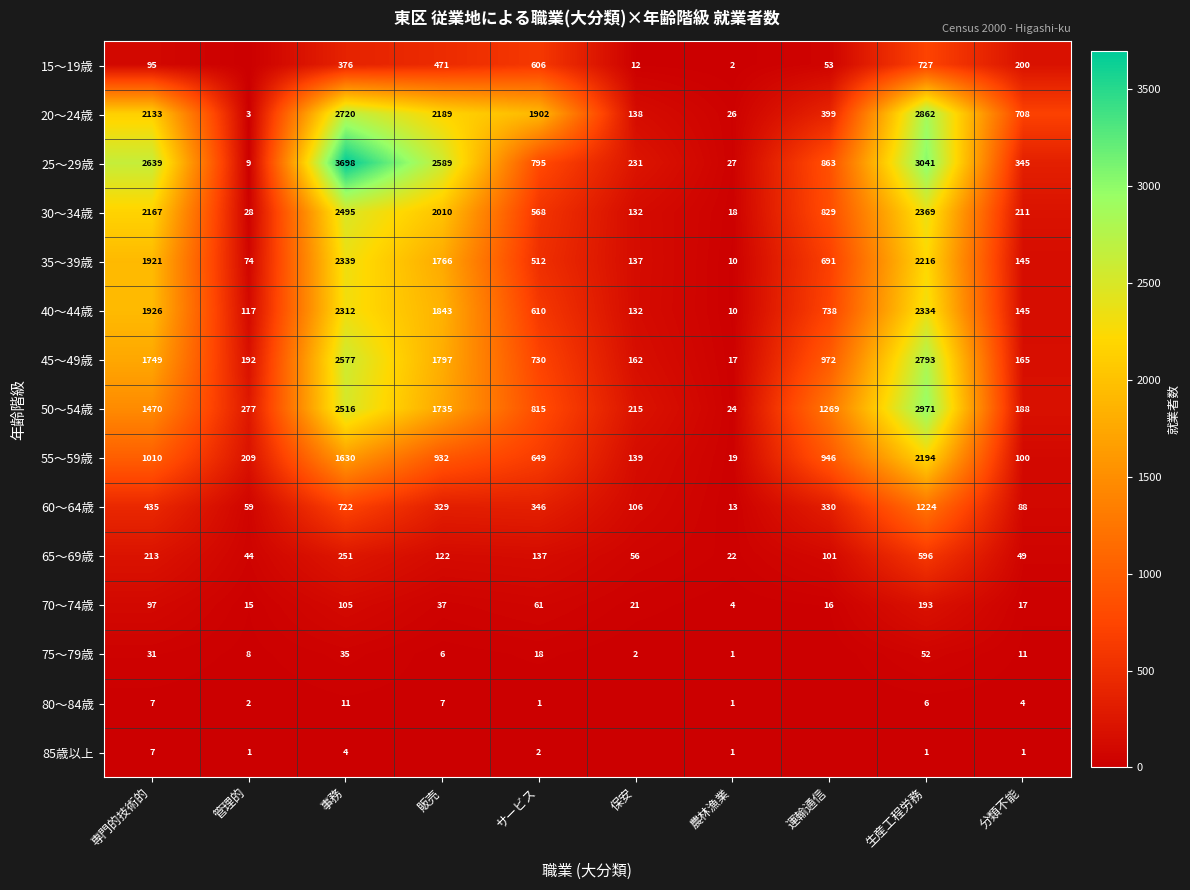

Rank the series at 生産工程労務 from highest to lowest value.

25～29歳, 50～54歳, 20～24歳, 45～49歳, 30～34歳, 40～44歳, 35～39歳, 55～59歳, 60～64歳, 15～19歳, 65～69歳, 70～74歳, 75～79歳, 80～84歳, 85歳以上